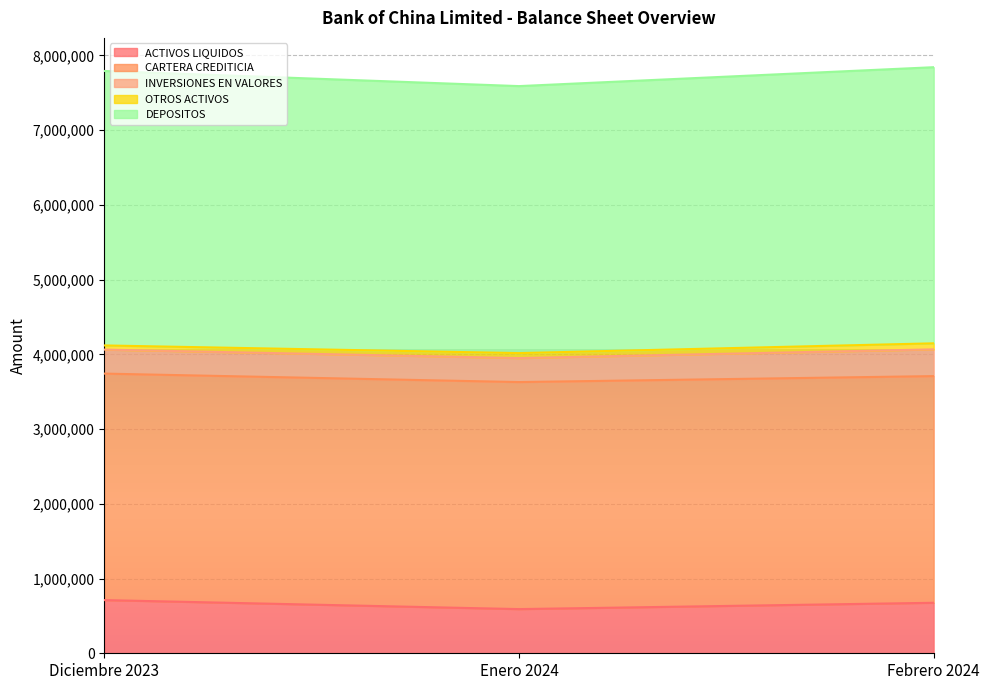

Does the chart display data point markers on the line(s)?

No